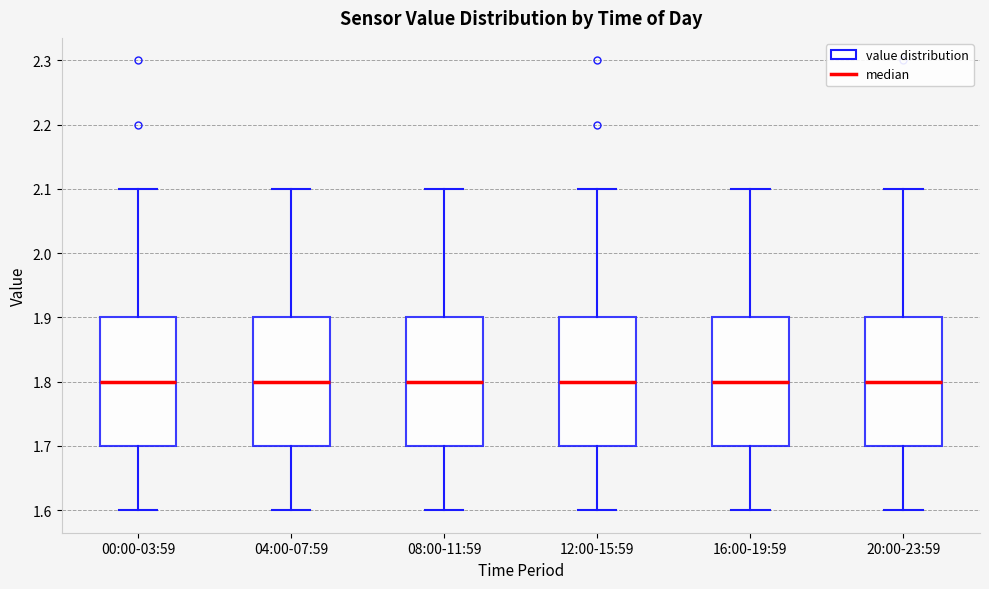

Reading left to right, transcribe this box plot: for each box, give where its median line is, the range the box spans, and where its two whiskers end, as read against the y-axis. The values are not printed on the chart, so give them approximately, as read against the axis.

00:00-03:59: median 1.8, box 1.7 to 1.9, whiskers 1.6 to 2.1
04:00-07:59: median 1.8, box 1.7 to 1.9, whiskers 1.6 to 2.1
08:00-11:59: median 1.8, box 1.7 to 1.9, whiskers 1.6 to 2.1
12:00-15:59: median 1.8, box 1.7 to 1.9, whiskers 1.6 to 2.1
16:00-19:59: median 1.8, box 1.7 to 1.9, whiskers 1.6 to 2.1
20:00-23:59: median 1.8, box 1.7 to 1.9, whiskers 1.6 to 2.1